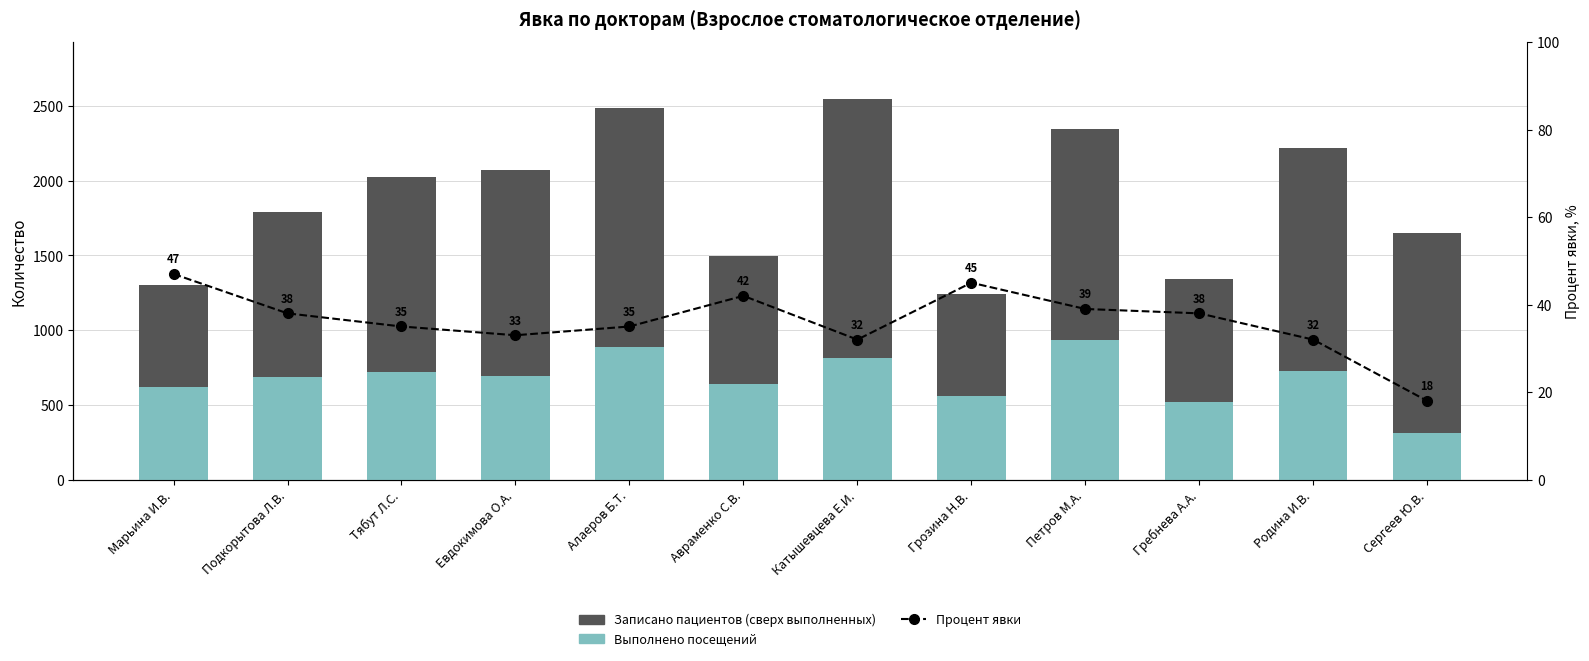

Between Гребнева А.А. and Евдокимова О.А., which is larger?

Евдокимова О.А.